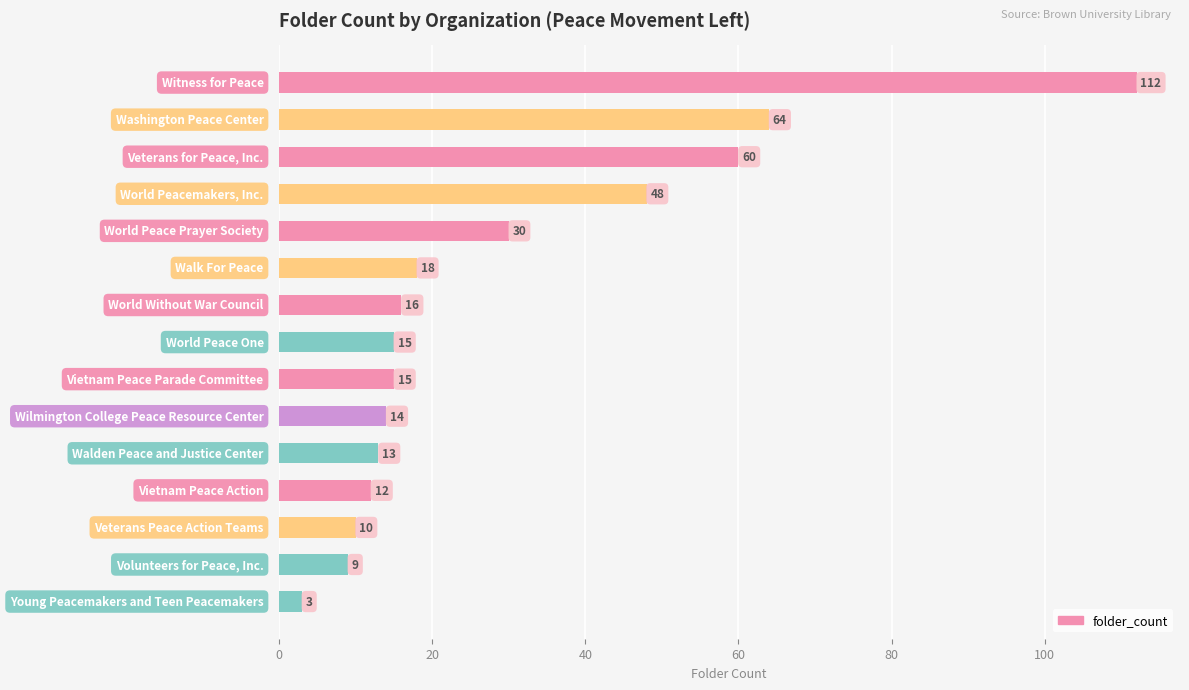

What is the value of the 11th bar from the top?

13